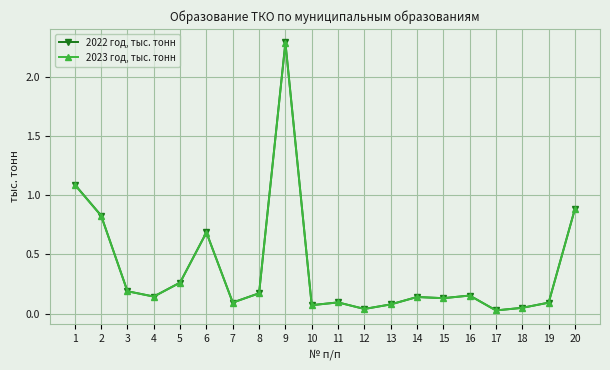

Rank the series by their maximum value, from lowest to highest.

2023 год, тыс. тонн, 2022 год, тыс. тонн